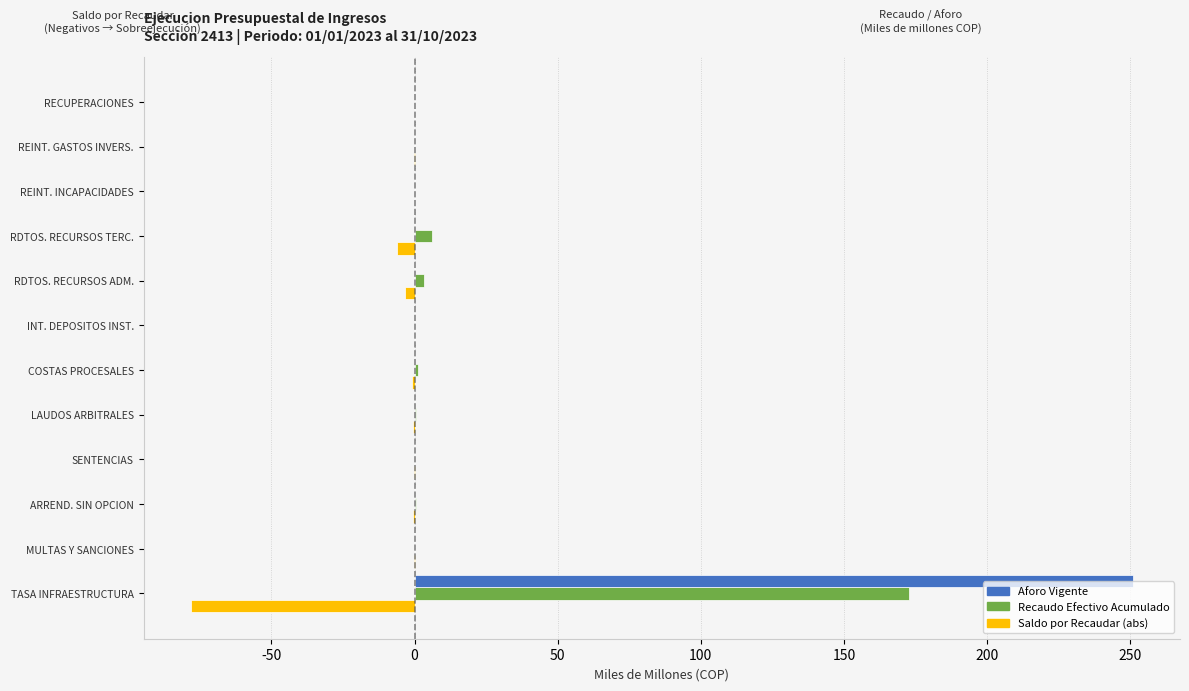

What is the maximum value shown in the chart?

251.0